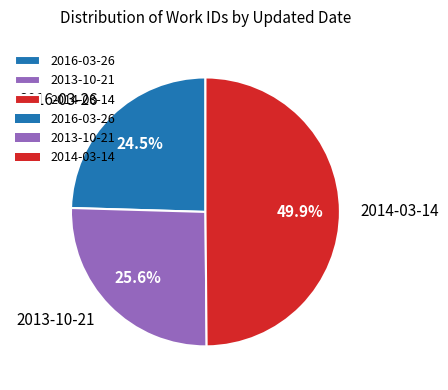

The 2013-10-21 slice represents 26% of the pie. True or false?

True